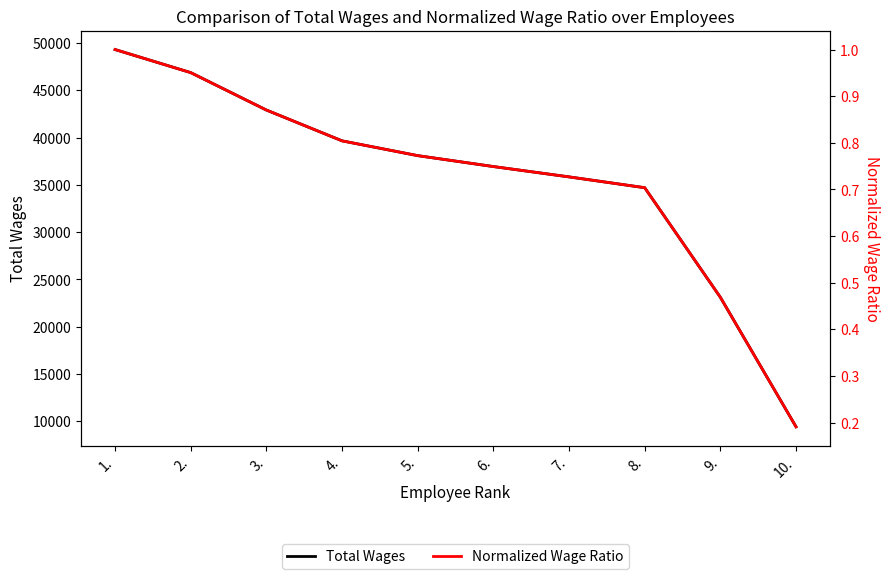

What is the difference between the maximum and minimum values in the Normalized Wage Ratio series?

0.8